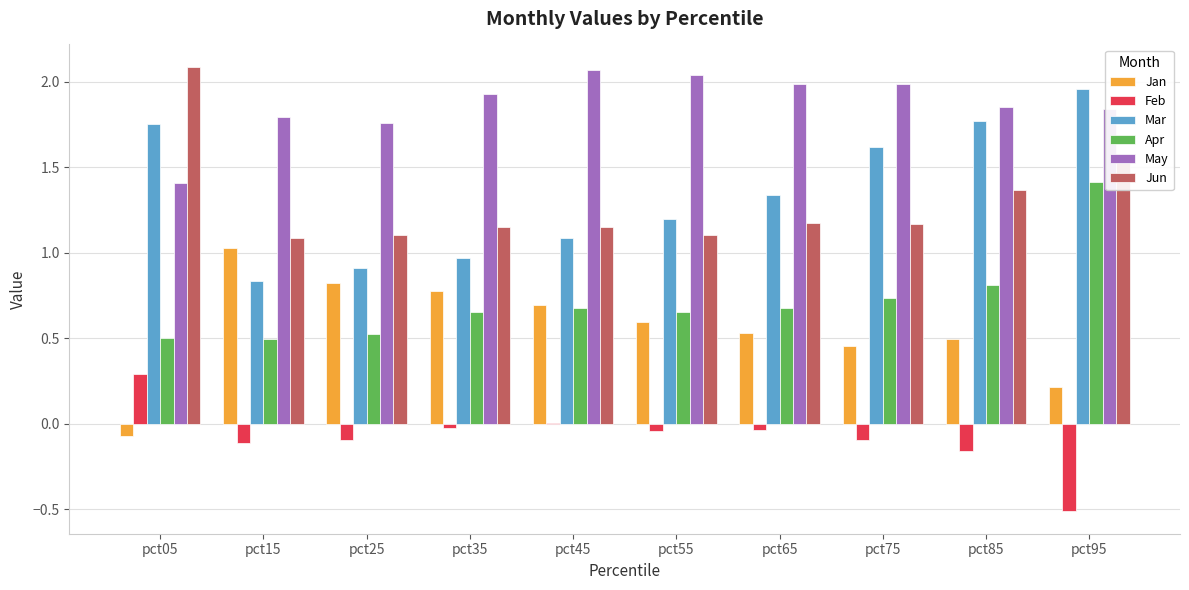

Is the value of May at pct15 greater than the value of Jan at pct35?

Yes